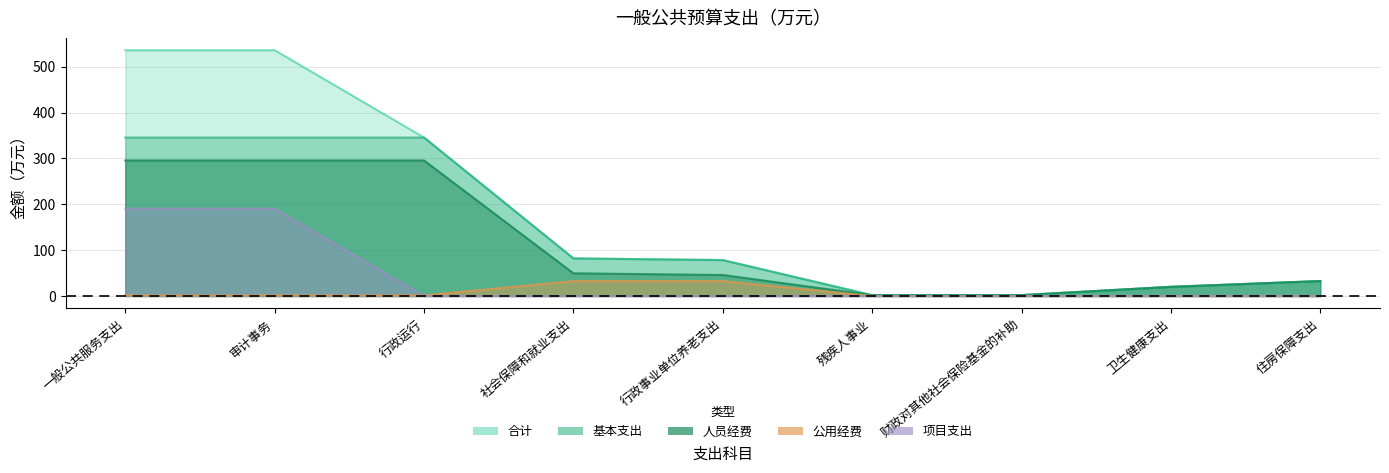

Reading right to left, transcribe all the data shown in this chart.

合计: 住房保障支出=32.6	卫生健康支出=20.0	财政对其他社会保险基金的补助=1.9	残疾人事业=1.8	行政事业单位养老支出=78.4	社会保障和就业支出=82.1	行政运行=345.6	审计事务=536.1	一般公共服务支出=536.1
基本支出: 住房保障支出=32.6	卫生健康支出=20.0	财政对其他社会保险基金的补助=1.9	残疾人事业=1.8	行政事业单位养老支出=78.3	社会保障和就业支出=82.0	行政运行=345.6	审计事务=345.6	一般公共服务支出=345.6
人员经费: 住房保障支出=32.6	卫生健康支出=20.0	财政对其他社会保险基金的补助=1.9	残疾人事业=1.8	行政事业单位养老支出=45.8	社会保障和就业支出=49.5	行政运行=295.6	审计事务=295.6	一般公共服务支出=295.6
公用经费: 住房保障支出=0.0	卫生健康支出=0.0	财政对其他社会保险基金的补助=0.0	残疾人事业=0.0	行政事业单位养老支出=32.5	社会保障和就业支出=32.5	行政运行=1.4	审计事务=1.4	一般公共服务支出=1.4
项目支出: 住房保障支出=0.0	卫生健康支出=0.0	财政对其他社会保险基金的补助=0.0	残疾人事业=0.0	行政事业单位养老支出=0.0	社会保障和就业支出=0.0	行政运行=0.0	审计事务=190.5	一般公共服务支出=190.5